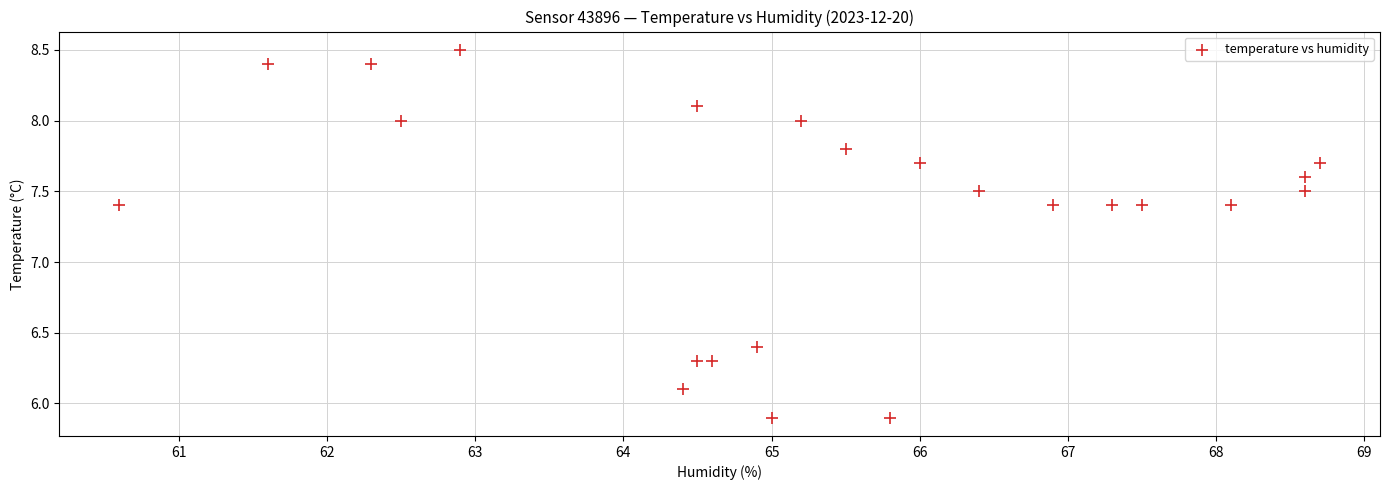

What is the range of Y values (max minus min)?

2.6